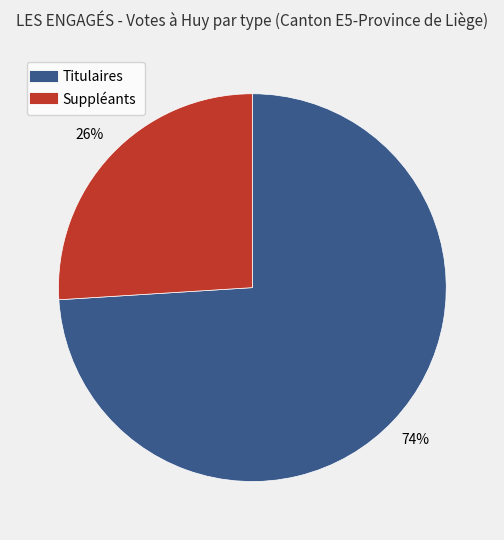

Combined, do Suppléants and Titulaires account for over 50%?

Yes